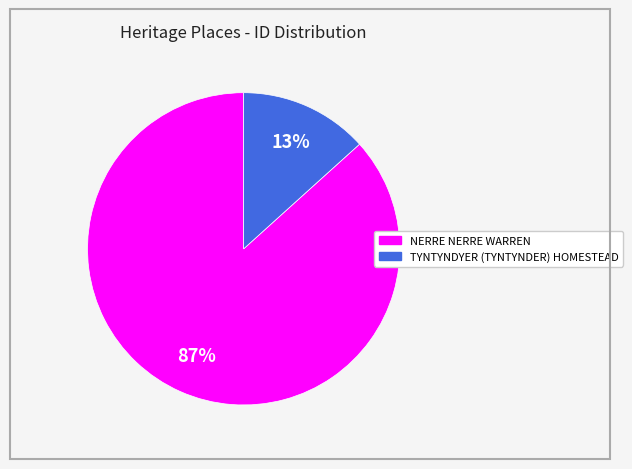

Between NERRE NERRE WARREN and TYNTYNDYER (TYNTYNDER) HOMESTEAD, which is larger?

NERRE NERRE WARREN